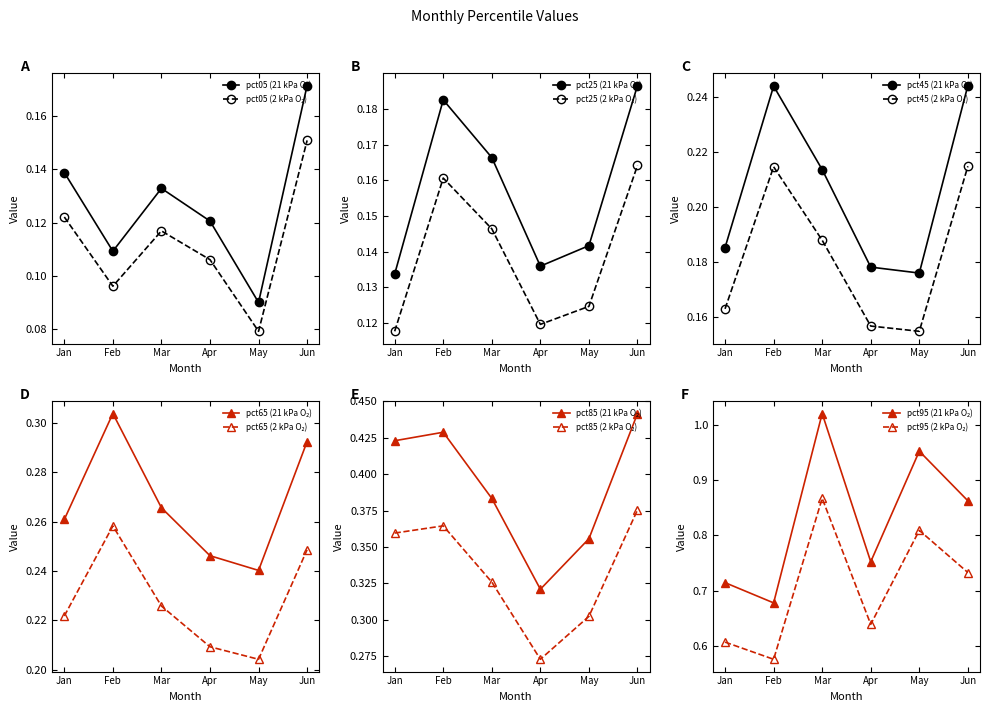

What are all the series names shown in the legend?

pct05, pct25, pct45, pct65, pct85, pct95